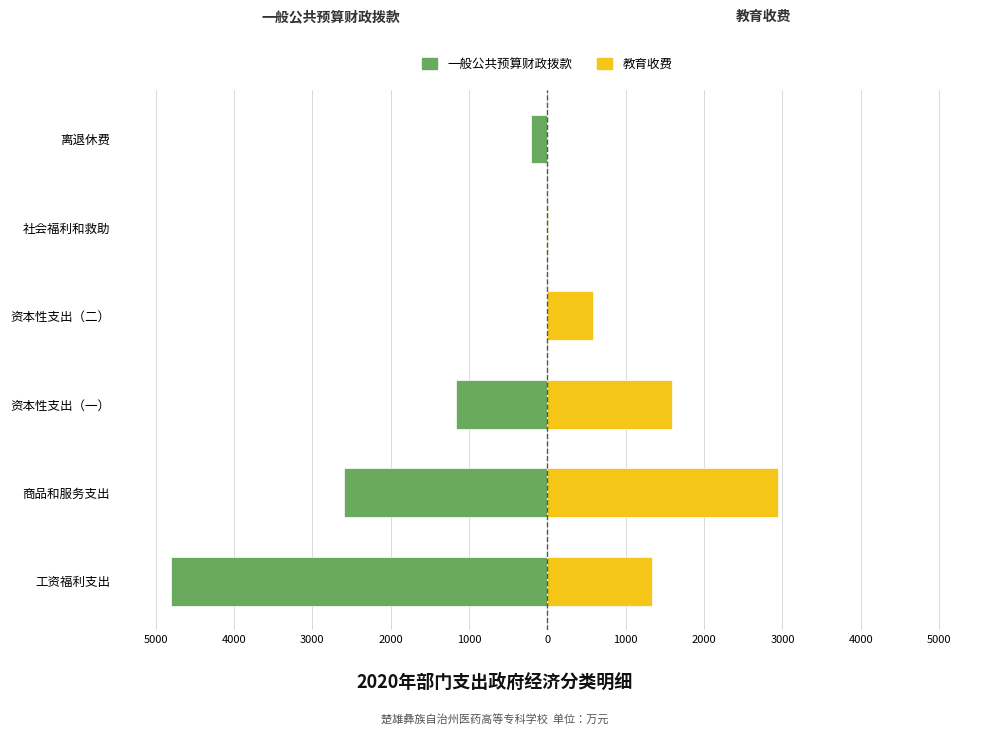

Reading left to right, what are all the values shown in this chart?

一般公共预算财政拨款: -4801.0	-2592.0	-1164.6	0.0	-8.4	-214.1
教育收费: 1338.0	2939.7	1590.0	580.0	10.6	0.0